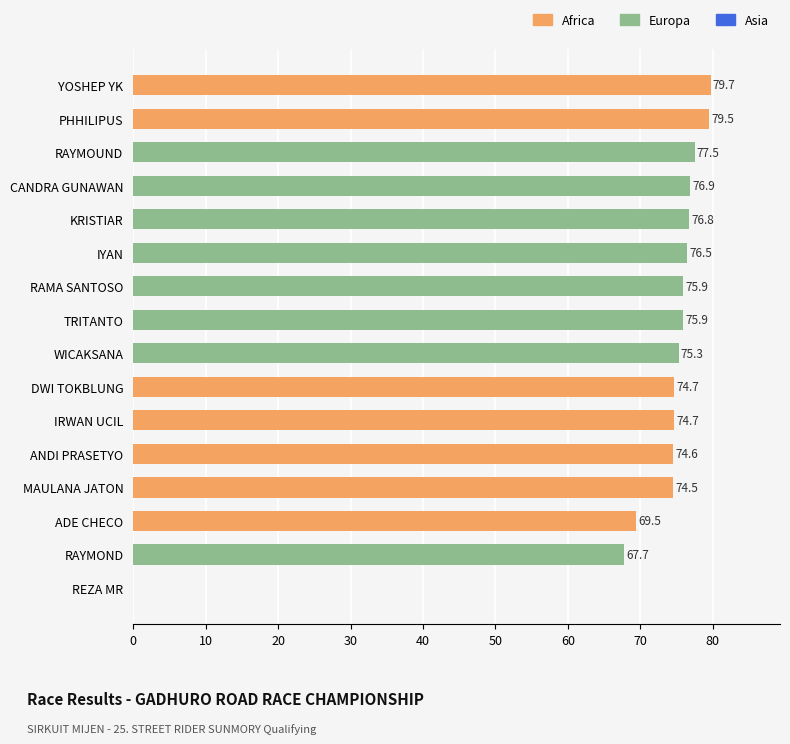

How many data points does each series have?

16